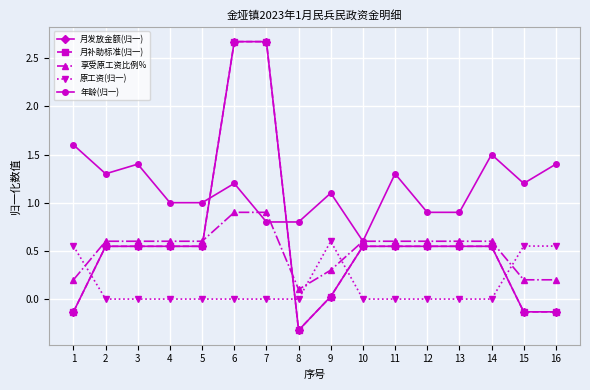

How many interior local peaks does the 年龄(归一) series have?

5